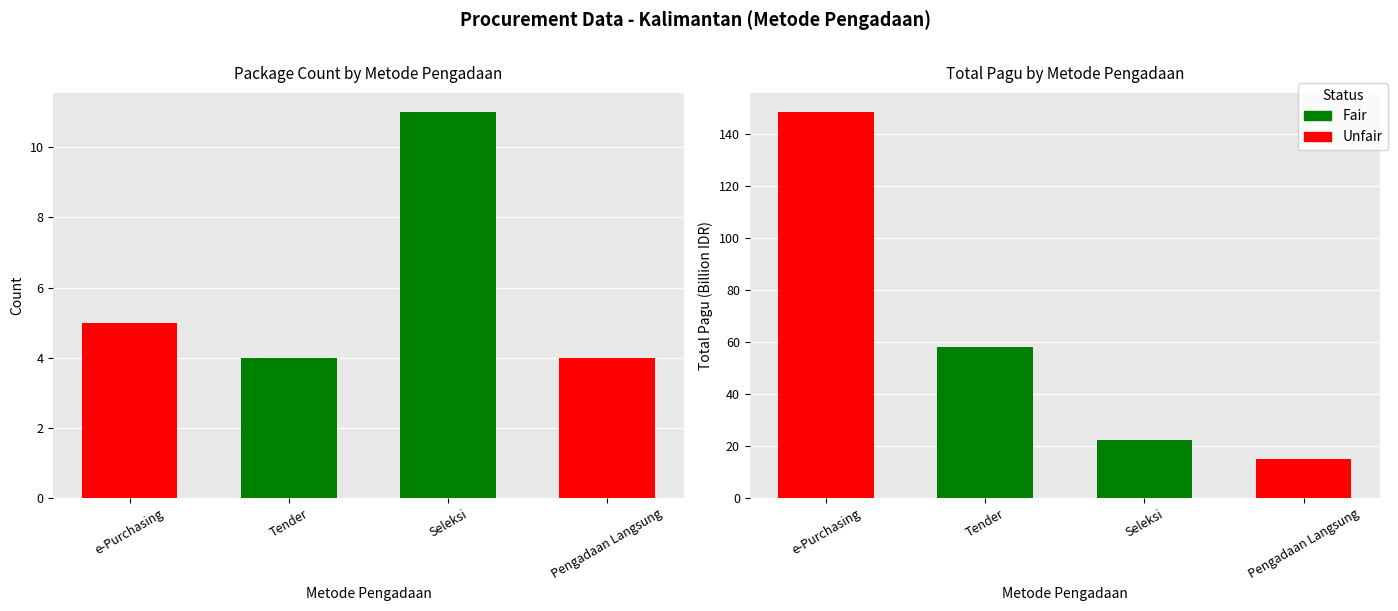

Where does the Pagu series first go above 57?

e-Purchasing